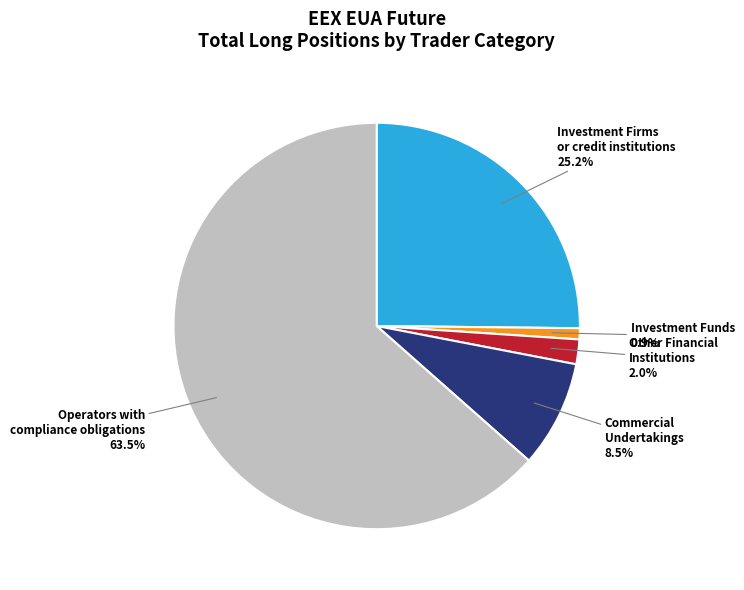

What is the majority slice?

Operators with compliance obligations